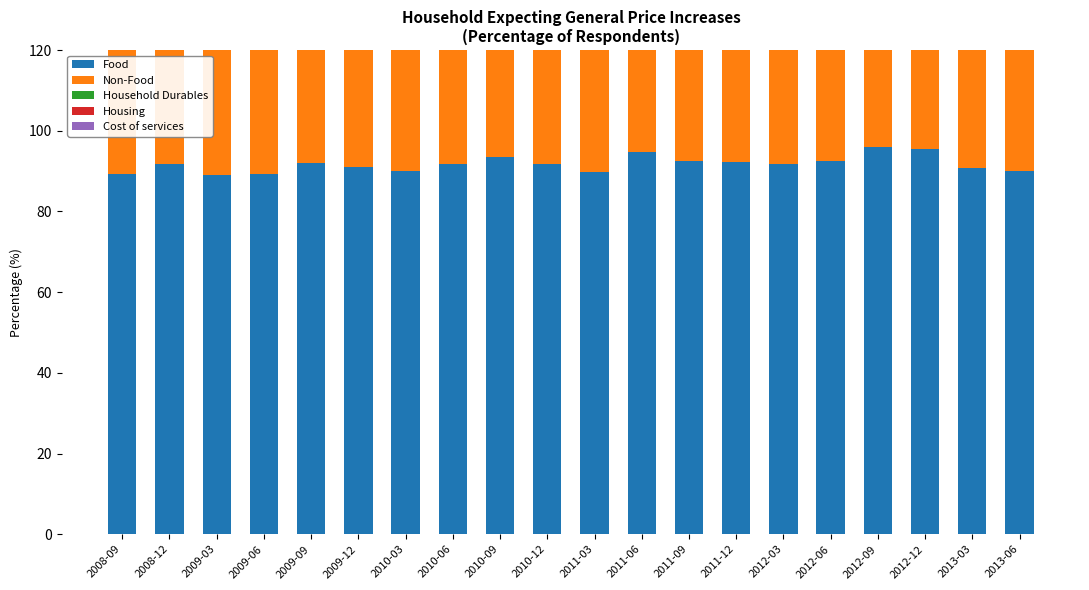

Reading left to right, what are all the values shown in this chart?

Food: 89.2	91.8	89.1	89.2	91.9	91.1	89.9	91.7	93.4	91.7	89.8	94.8	92.4	92.3	91.8	92.5	95.9	95.4	90.7	89.9
Non-Food: 78.5	88.3	88.1	82.2	85.8	88.4	83.6	83.2	88.0	83.5	81.6	86.6	87.2	84.5	84.0	88.0	90.3	88.2	88.3	88.7
Household Durables: 49.1	63.4	65.3	61.4	65.0	69.0	67.3	67.2	66.8	62.4	68.1	70.4	71.1	68.0	65.7	77.1	69.5	74.0	76.9	77.4
Housing: 80.5	70.9	79.4	76.8	78.9	82.8	79.7	79.4	81.0	83.0	82.4	81.6	85.7	78.1	83.9	85.1	91.0	89.7	85.3	86.8
Cost of services: 72.3	74.4	74.8	78.5	82.3	79.3	76.2	81.1	76.3	78.8	80.6	81.6	86.3	81.2	85.9	87.1	87.2	87.2	85.6	87.7